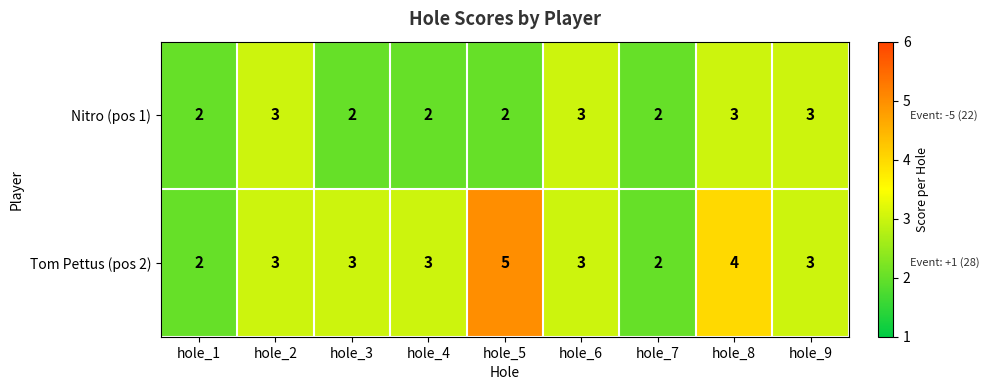

Which category has the highest value in the Tom Pettus (pos 2) series?

hole_5